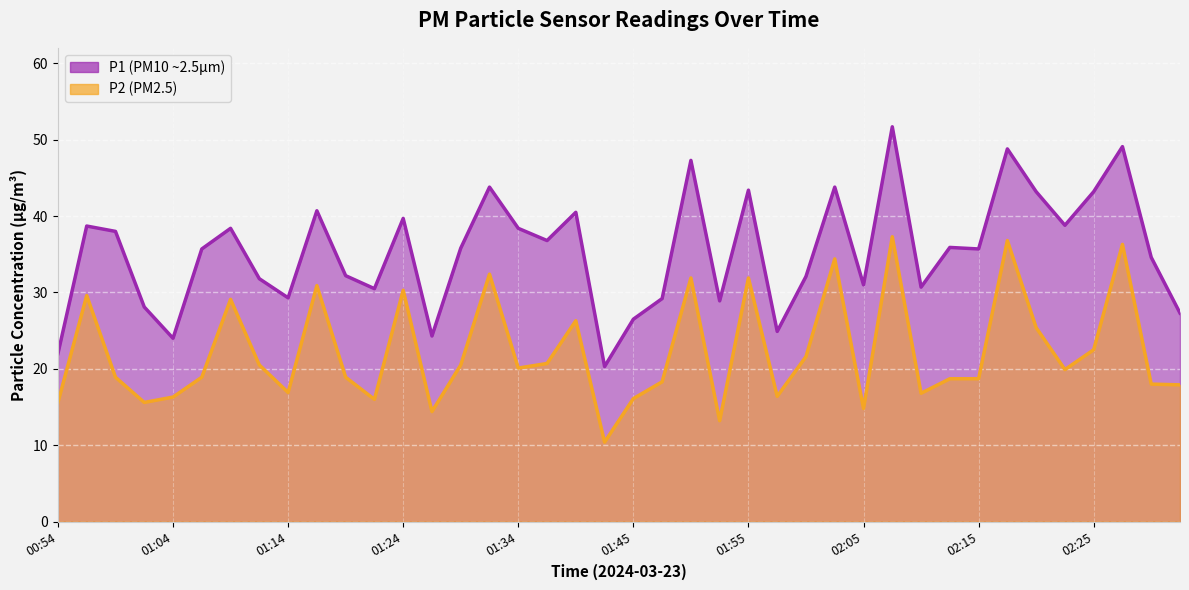

What is the difference between the maximum and minimum values in the P2 series?

26.9